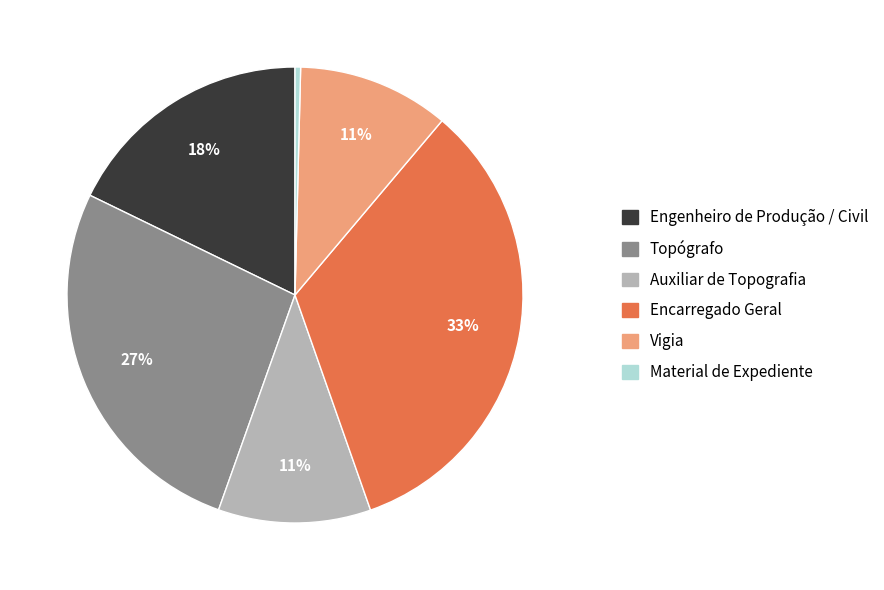

To the nearest percent, what is the combined percentage of Engenheiro de Produção / Civil and Vigia?

29%